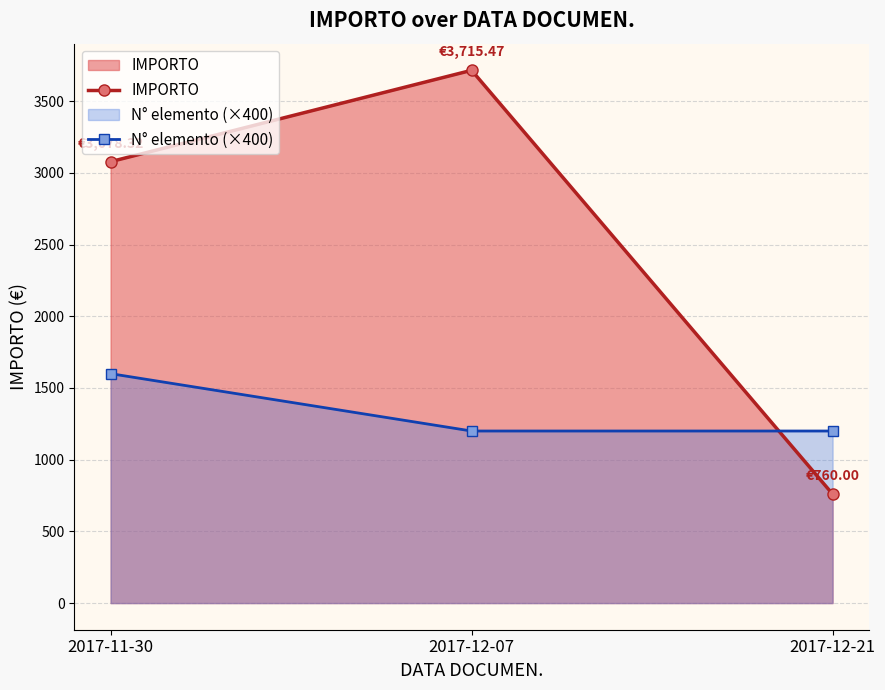

Rank the series by their average value, from highest to lowest.

IMPORTO, N° elemento (×400)